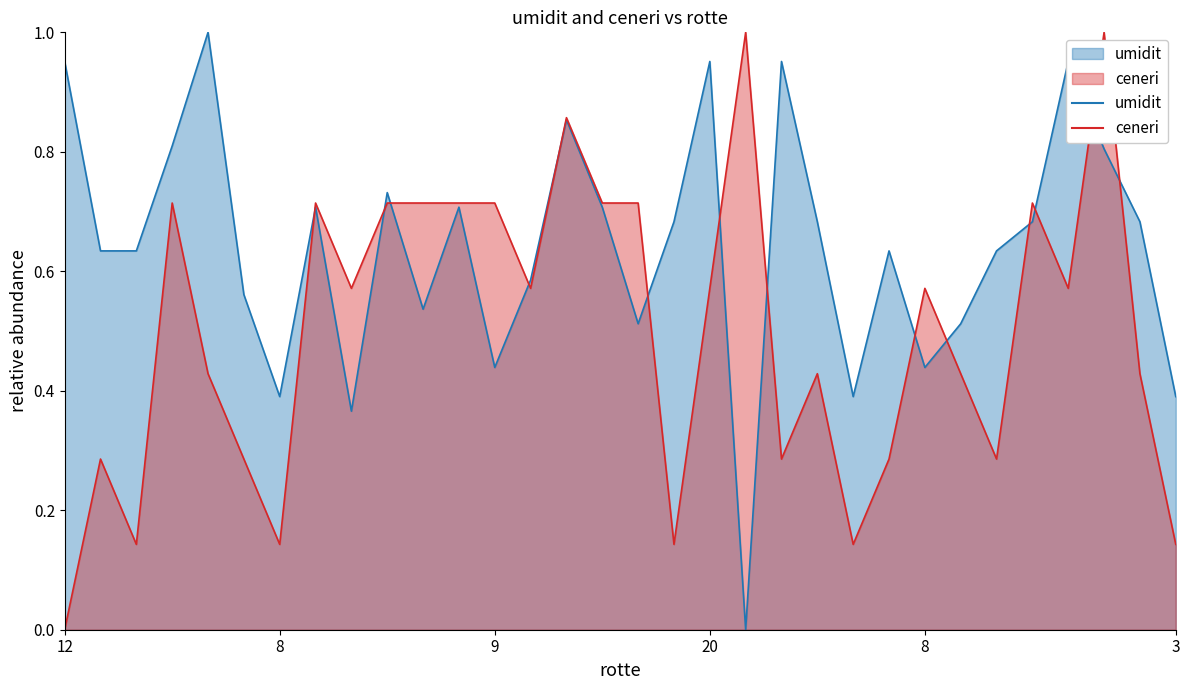

Which label corresponds to the smallest value in the chart?

5